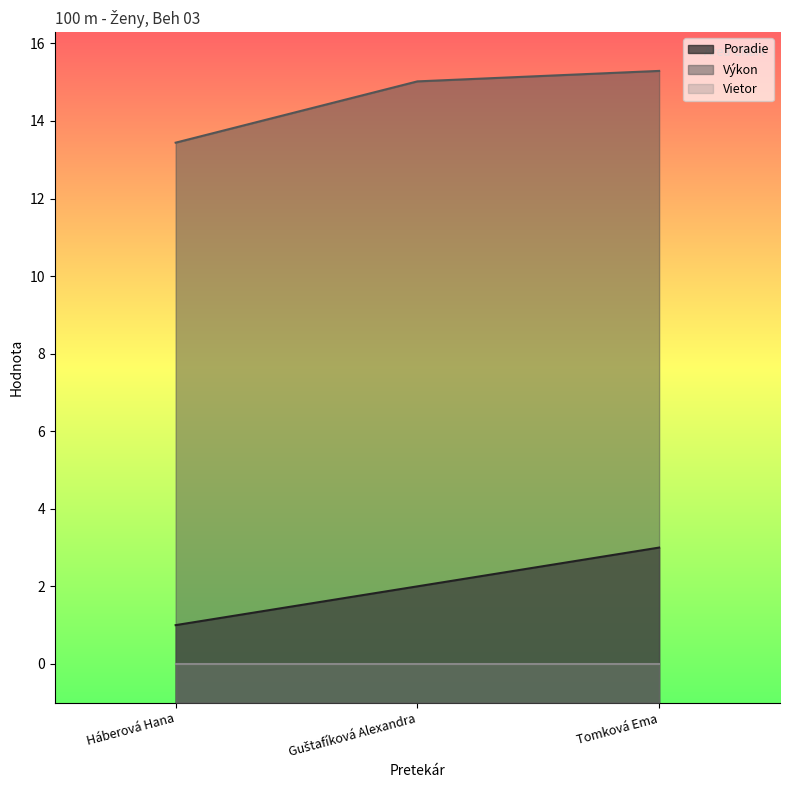

At how many categories does at least one series exceed 3?

3